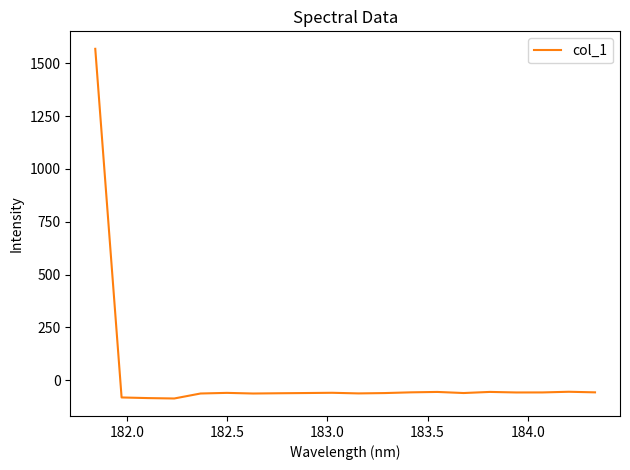

What is the difference between the maximum and minimum values?

1654.8